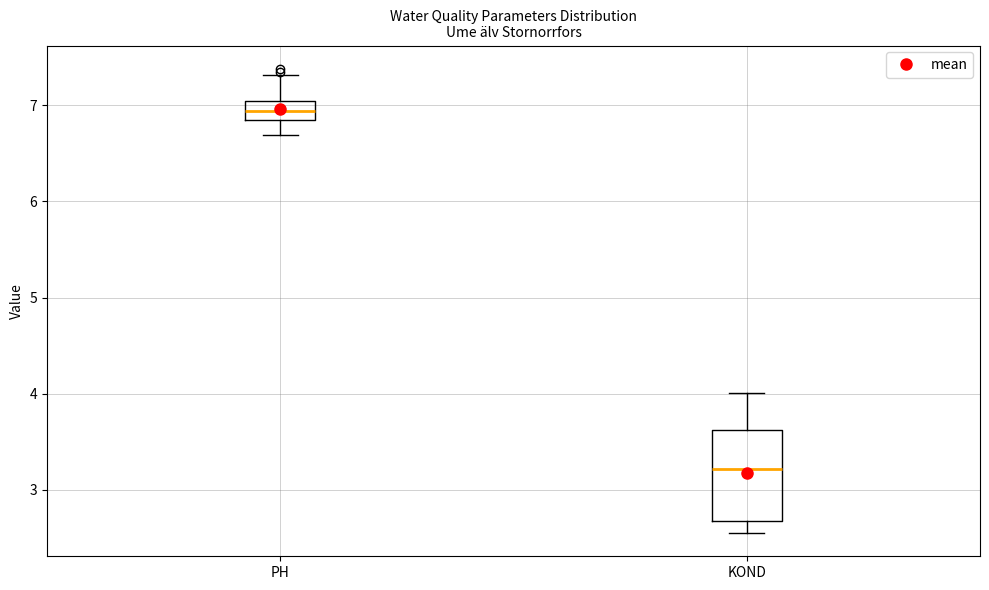

Reading left to right, read every box against the y-axis: the position of its median line, the range the box covers, and the ends of its whiskers. The values are not printed on the chart, so give them approximately, as read against the axis.

PH: median 6.9 (inside the box), box 6.9 to 7.0, whiskers 6.7 to 7.3
KOND: median 3.2, box 2.7 to 3.6, whiskers 2.6 to 4.0